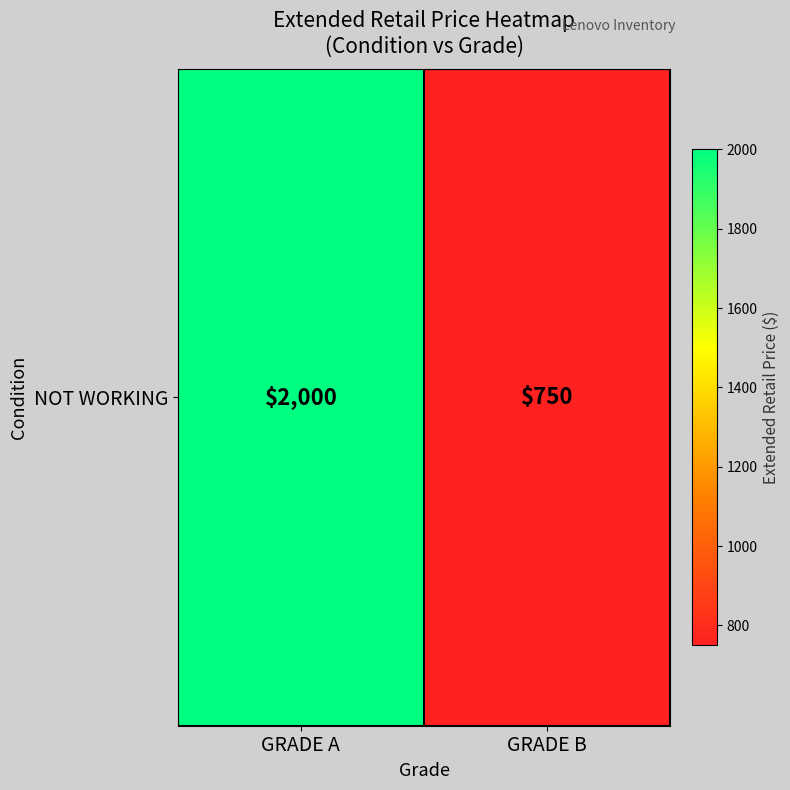

What is the maximum value shown in the chart?

2000